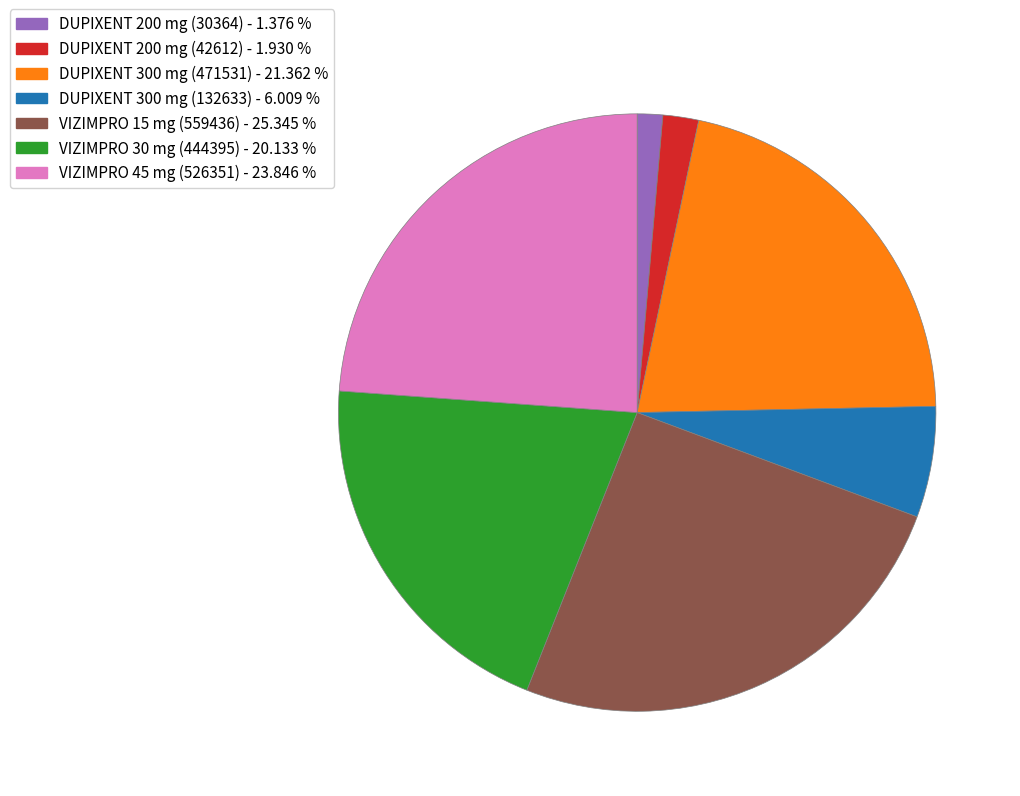

Is there a majority slice in this chart?

No